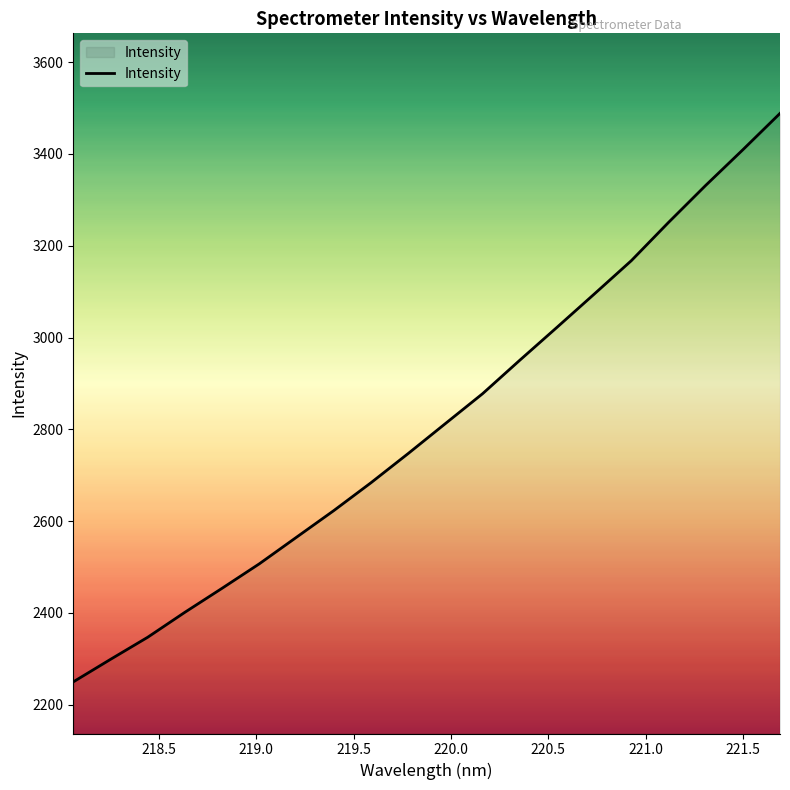

What is the difference between the maximum and minimum values?

1238.8